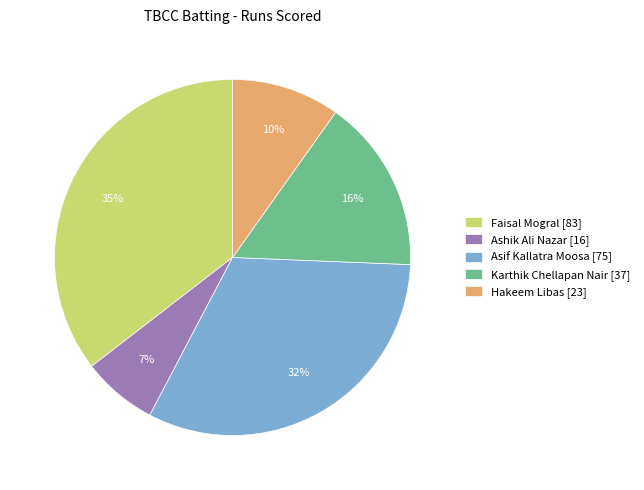

Count the number of slices in the pie.

5